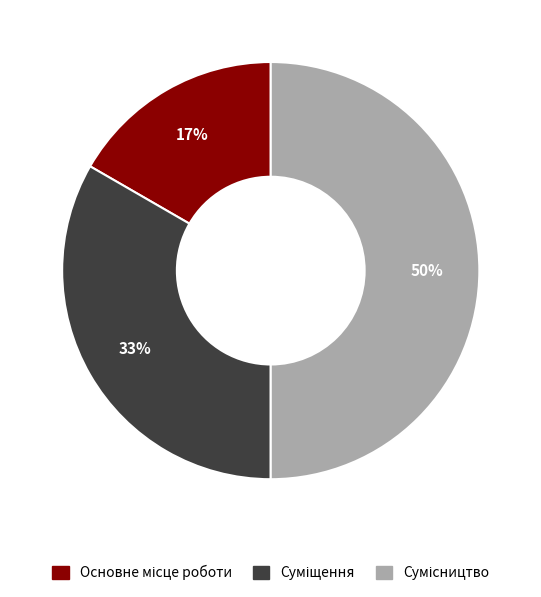

To the nearest percent, what is the difference between the largest and smallest slice percentages?

33%